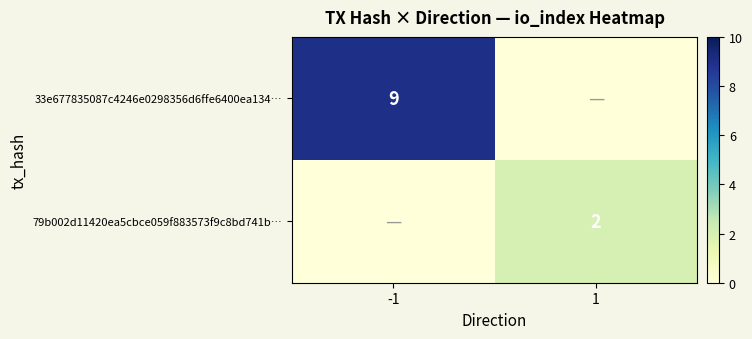

The value of 33e677835087c4246e0298356d6ffe6400ea134… at -1 is 3. True or false?

False